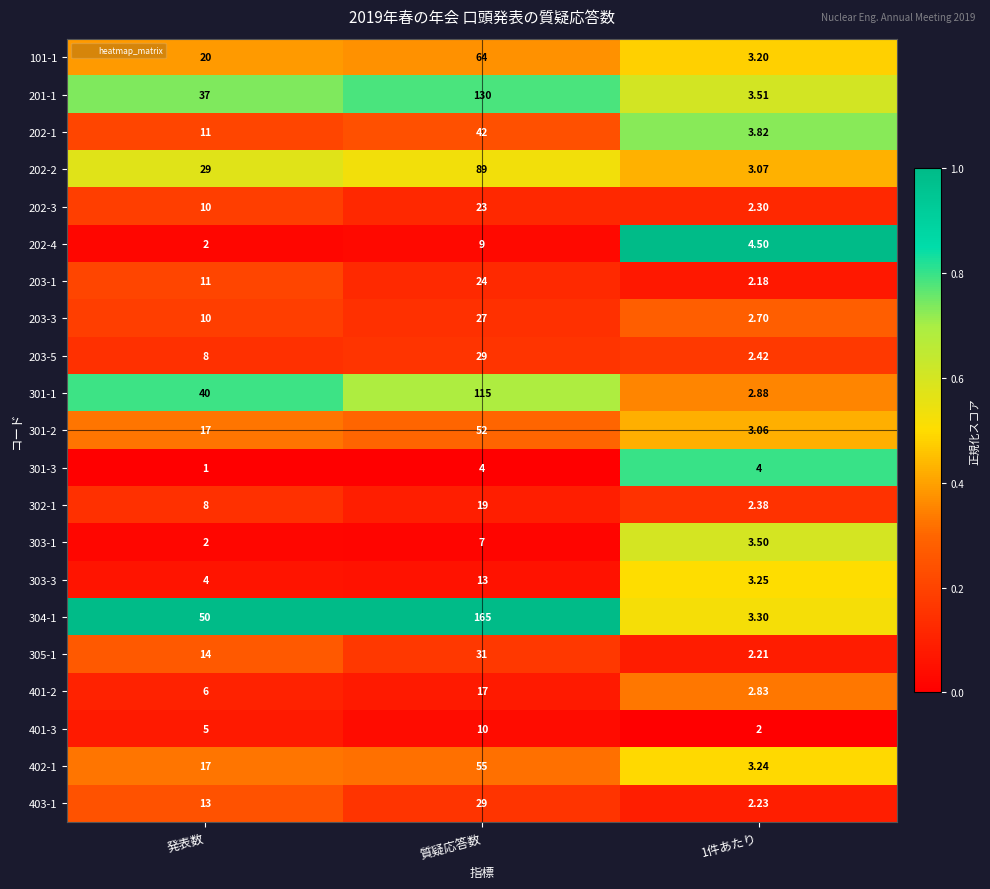

Which label corresponds to the smallest value in the chart?

発表数